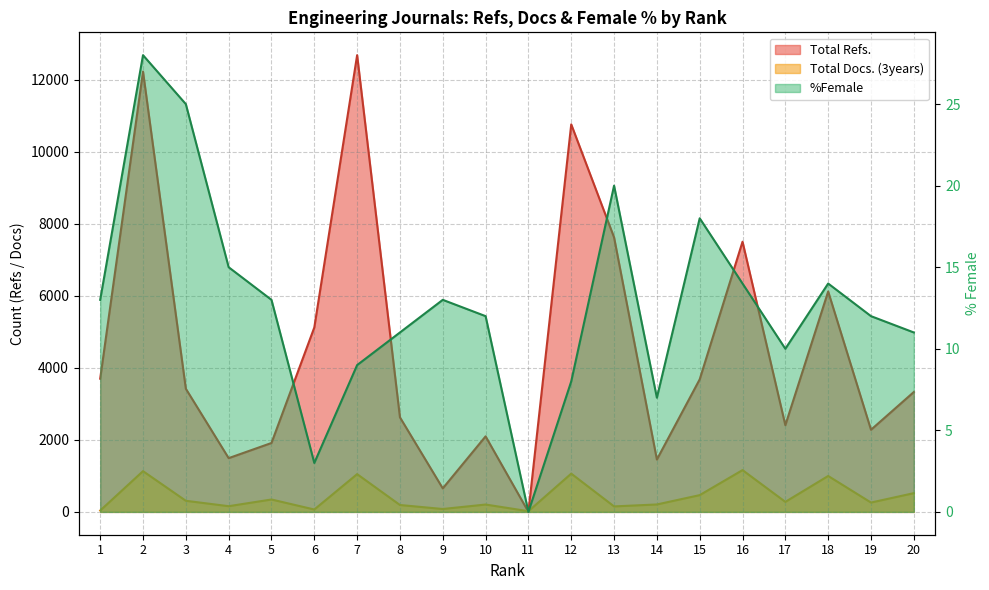

True or false: Total Docs. (3years) has a value of 520 at 20.

True